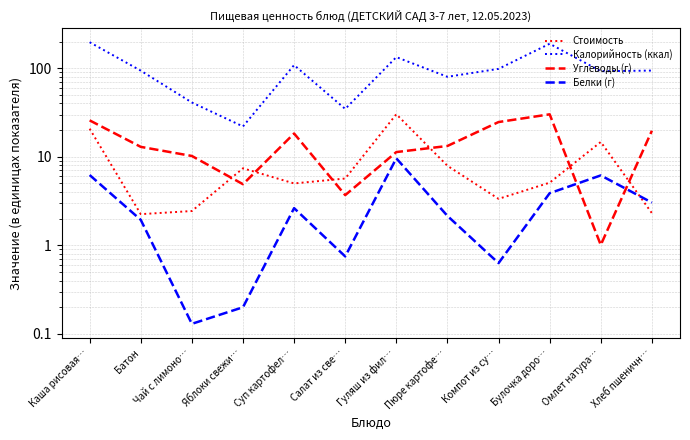

Reading left to right, extract all data points from this chart.

Стоимость: 20.7	2.2	2.4	7.4	5.0	5.7	30.2	7.9	3.4	5.1	14.7	2.3
Калорийность (ккал): 196.5	93.8	41.0	22.0	108.4	34.7	133.4	80.0	98.3	188.9	92.5	94.0
Углеводы (г): 25.8	12.9	10.2	4.9	18.3	3.7	11.3	13.2	24.7	30.1	1.0	19.7
Белки (г): 6.2	1.9	0.1	0.2	2.6	0.8	9.6	2.1	0.6	3.9	6.2	3.0